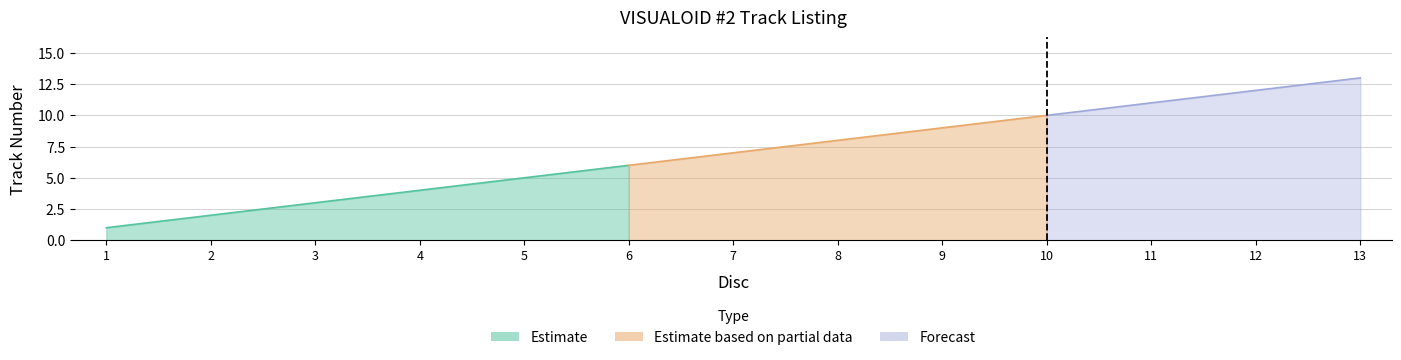

What is the difference between the second highest and second lowest values?

10